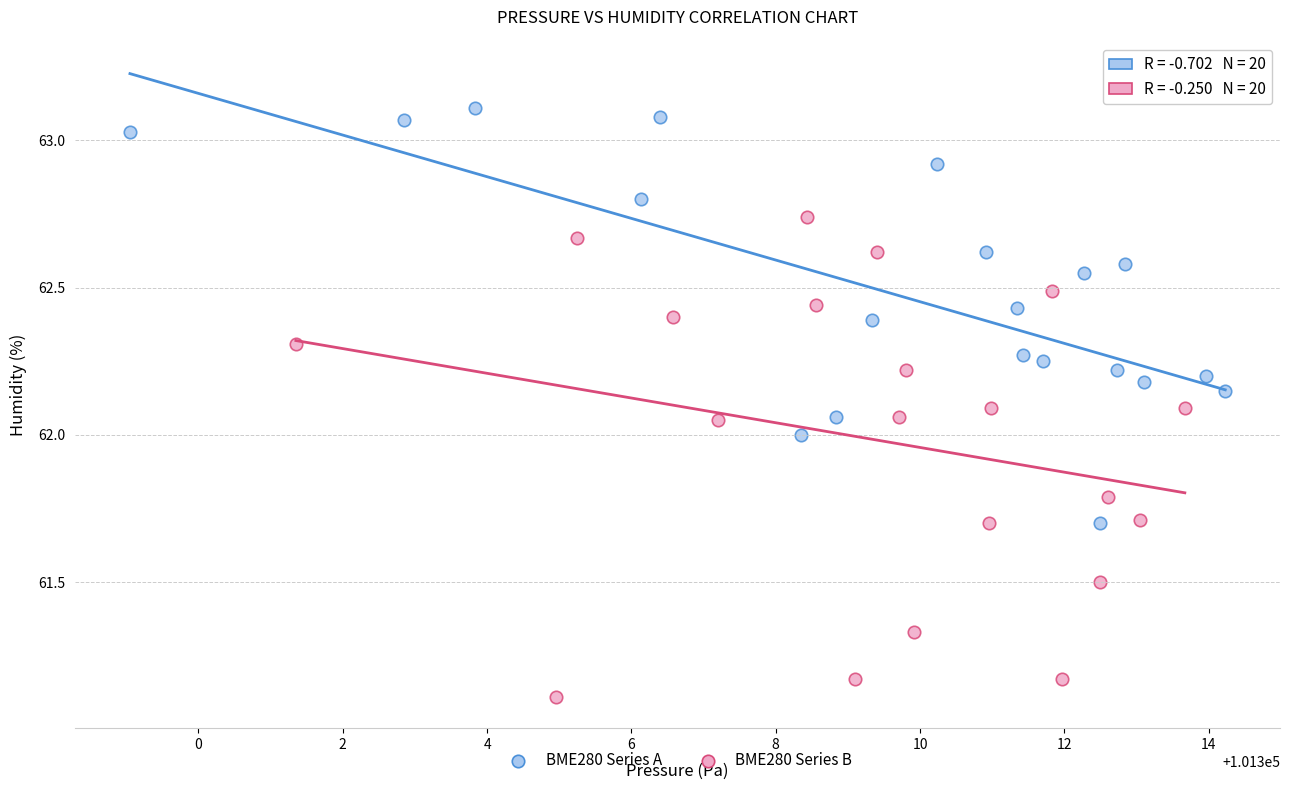

What are all the series names shown in the legend?

BME280 Series A, BME280 Series B